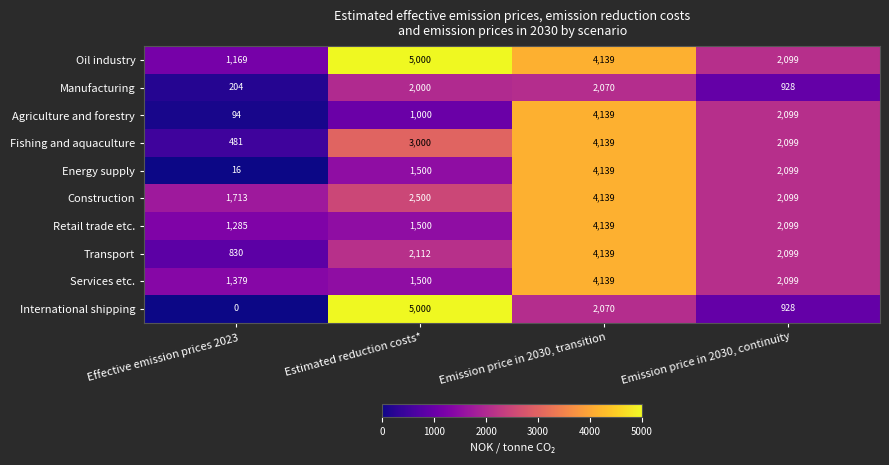

How many values in the Agriculture and forestry series are below 2099?

2